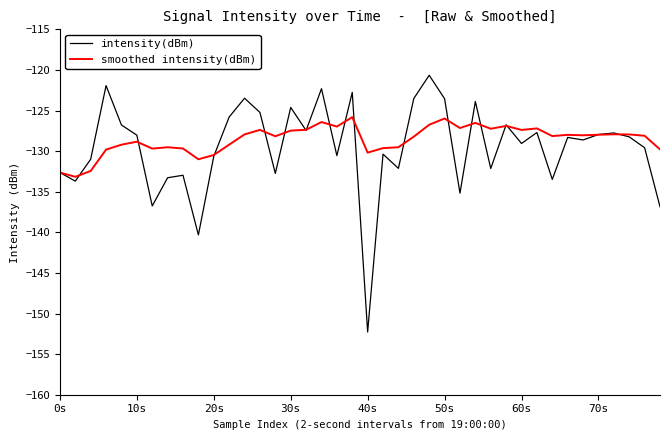

Rank the series by their maximum value, from highest to lowest.

intensity(dBm), smoothed intensity(dBm)